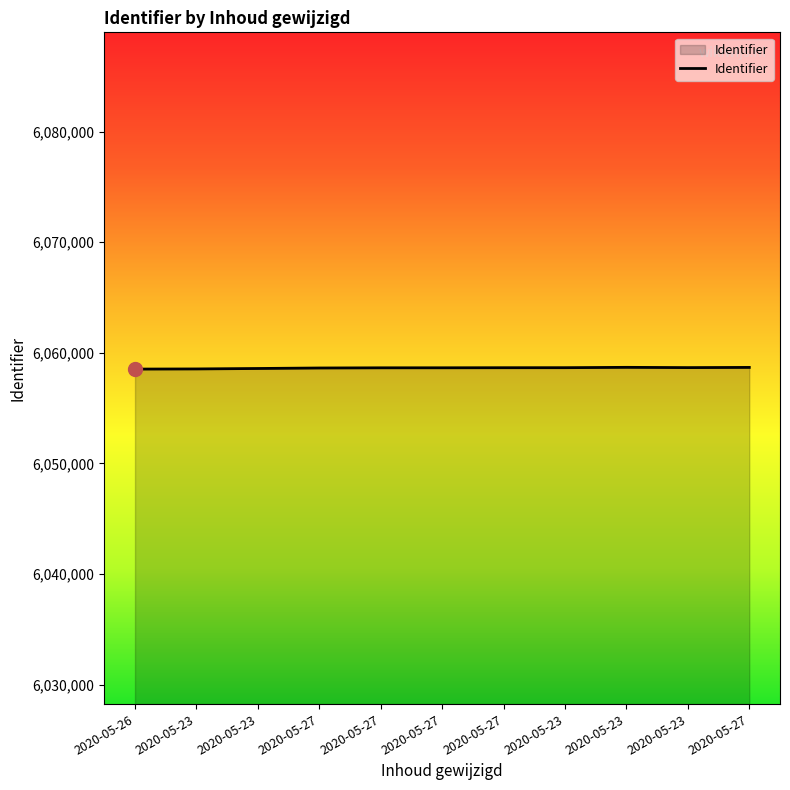

List the labels in order of value, smallest first.

2020-05-26, 2020-05-23, 2020-05-23, 2020-05-27, 2020-05-27, 2020-05-27, 2020-05-27, 2020-05-23, 2020-05-23, 2020-05-27, 2020-05-23